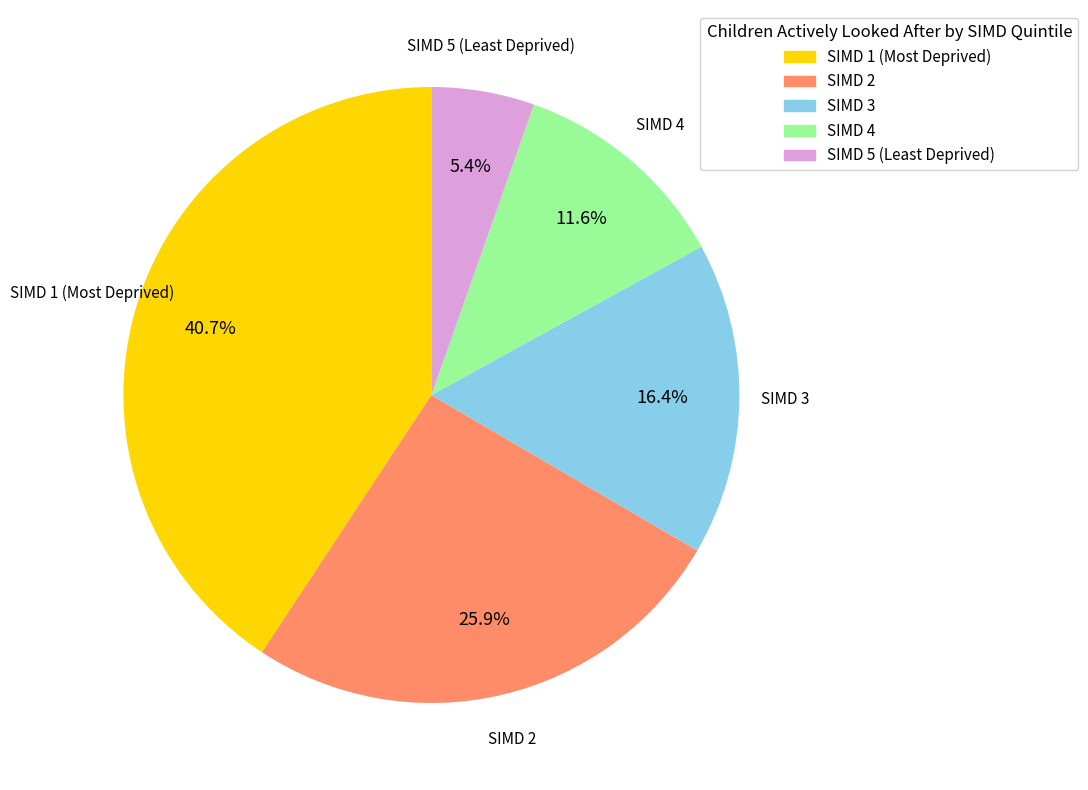

To the nearest percent, what is the difference between the SIMD 4 and SIMD 1 (Most Deprived) slice percentages?

29%